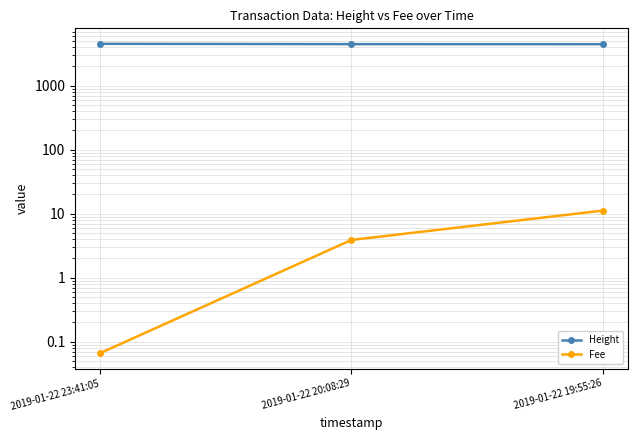

Which series has the largest range (max minus min)?

Height